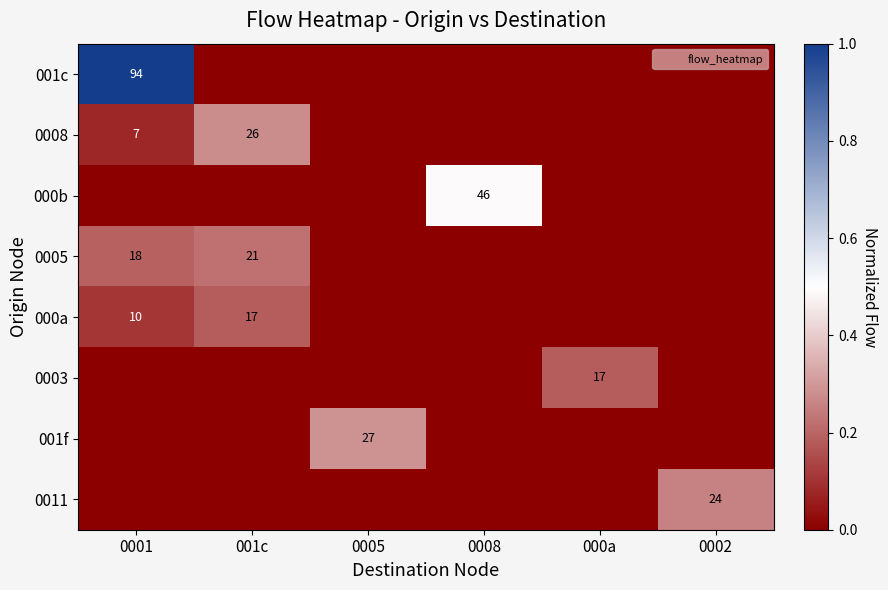

Which label corresponds to the largest value in the chart?

0001